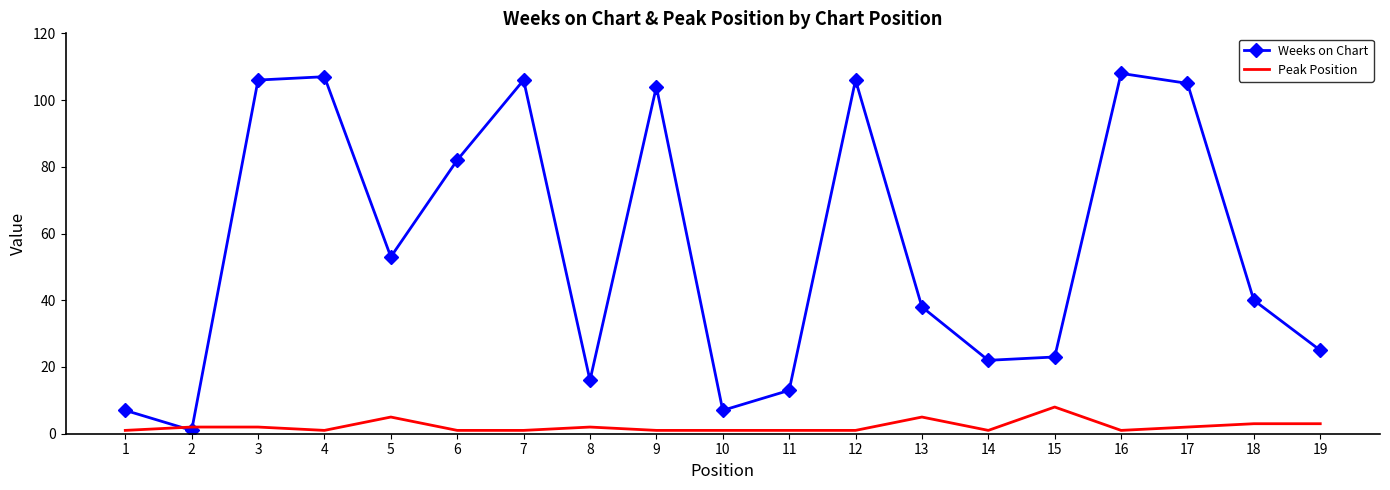

What is the difference between the second highest and second lowest values in the Weeks on Chart series?

100